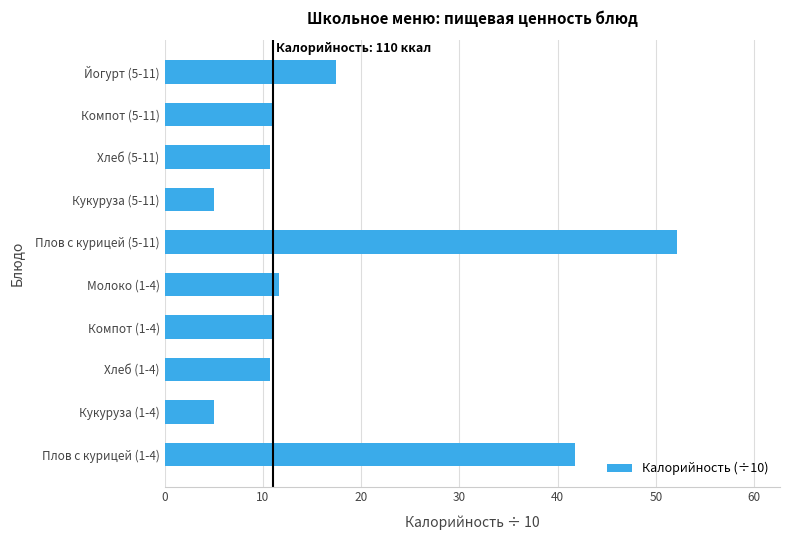

Where is the data nearest to the value 28?

Йогурт (5-11)